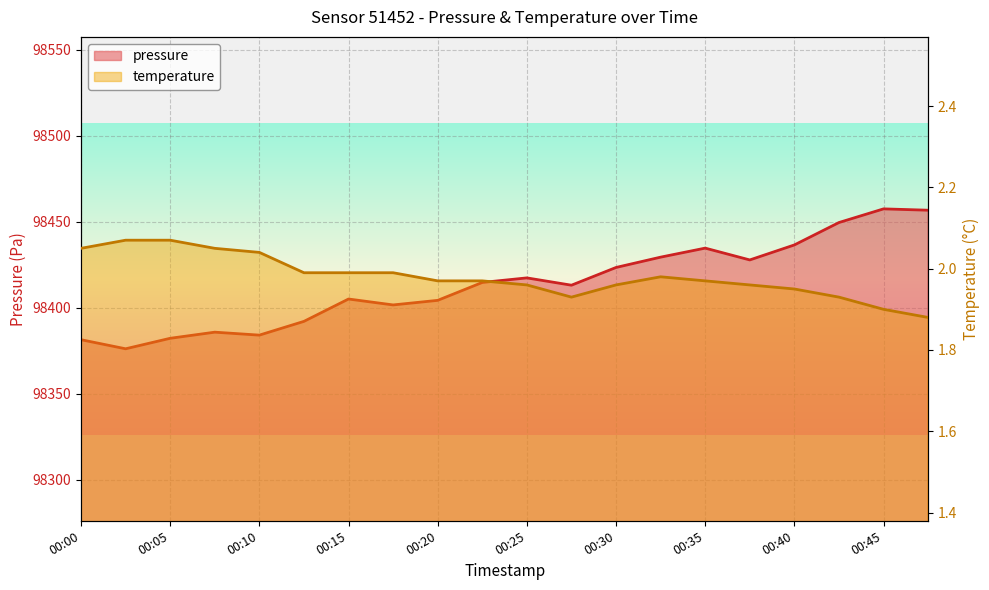

Which series changed the most between 00:40 and 00:45?

pressure